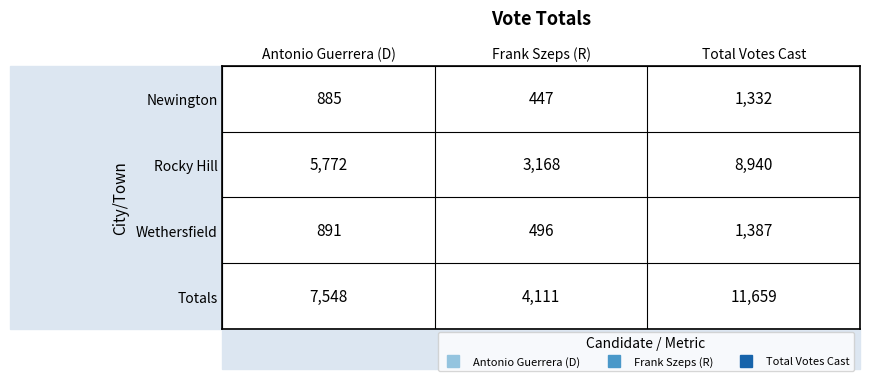

Which series has the widest spread of values?

Totals